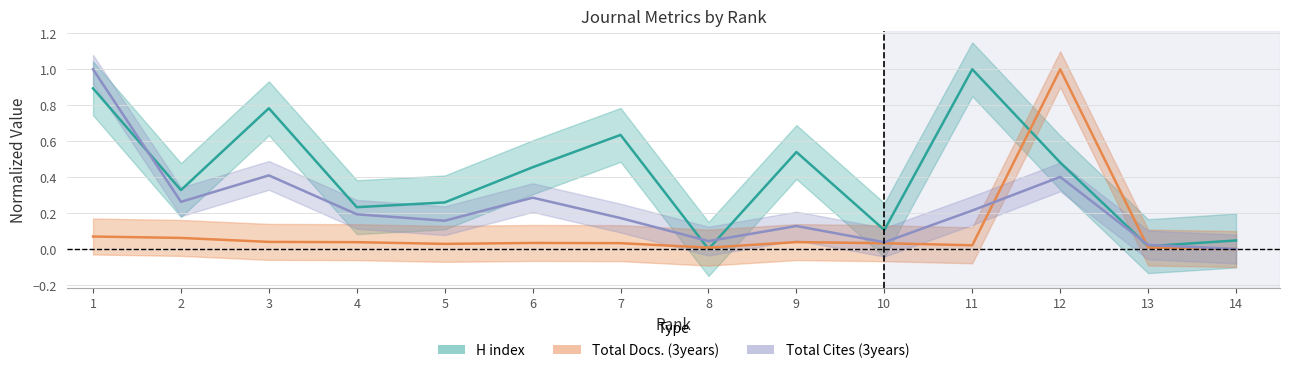

What is the sum of all H index values?

5.8